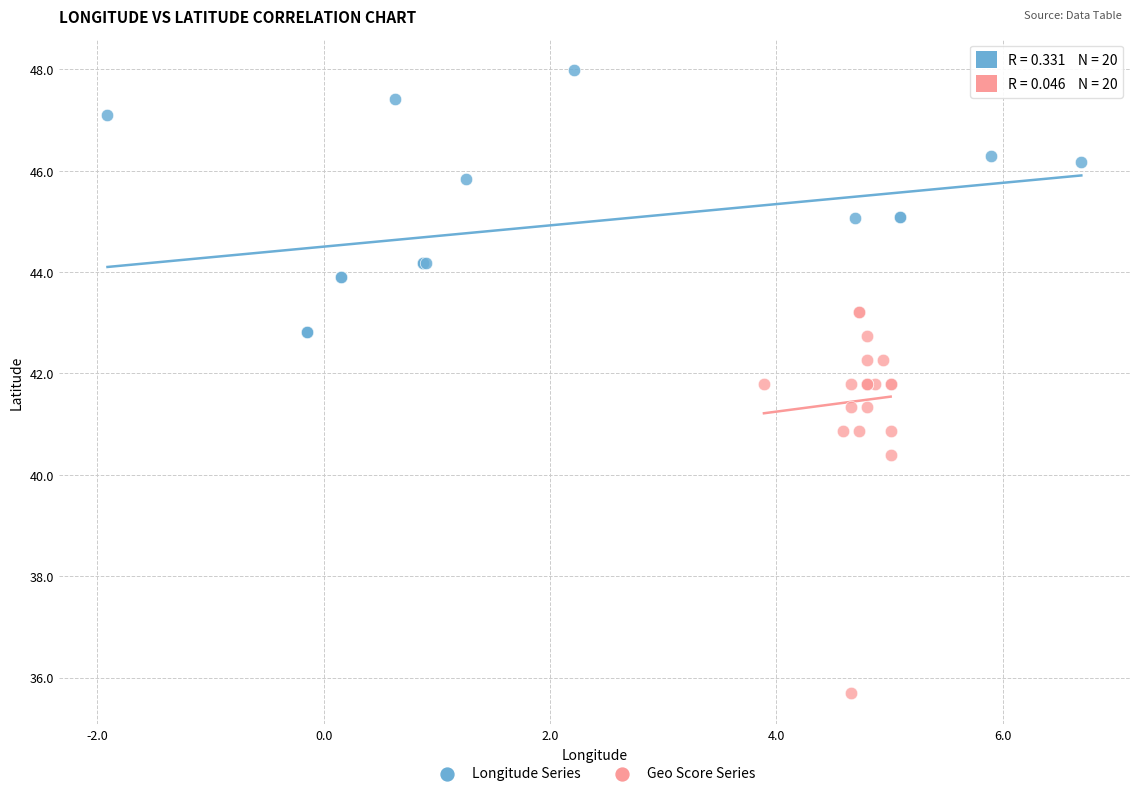

Which series has the widest spread of Y values?

Geo Score Series